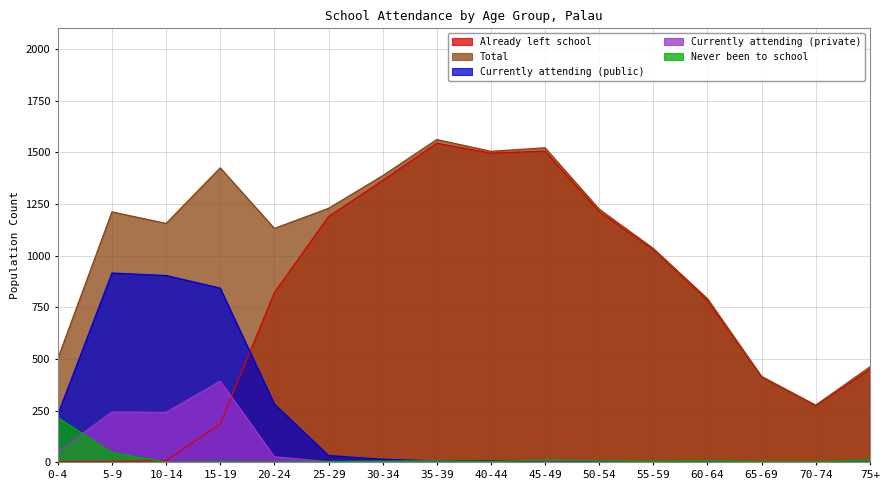

Where do Already left school and Currently attending (private) first cross each other?

15-19 and 20-24